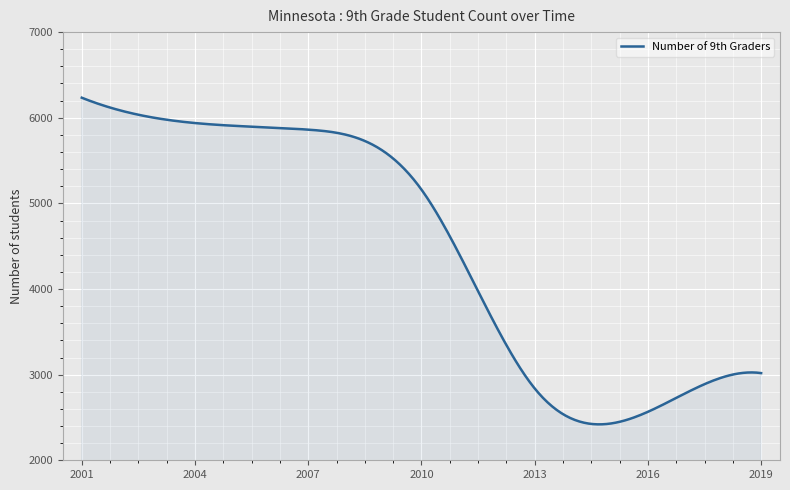

What is the maximum value shown in the chart?

6234.0